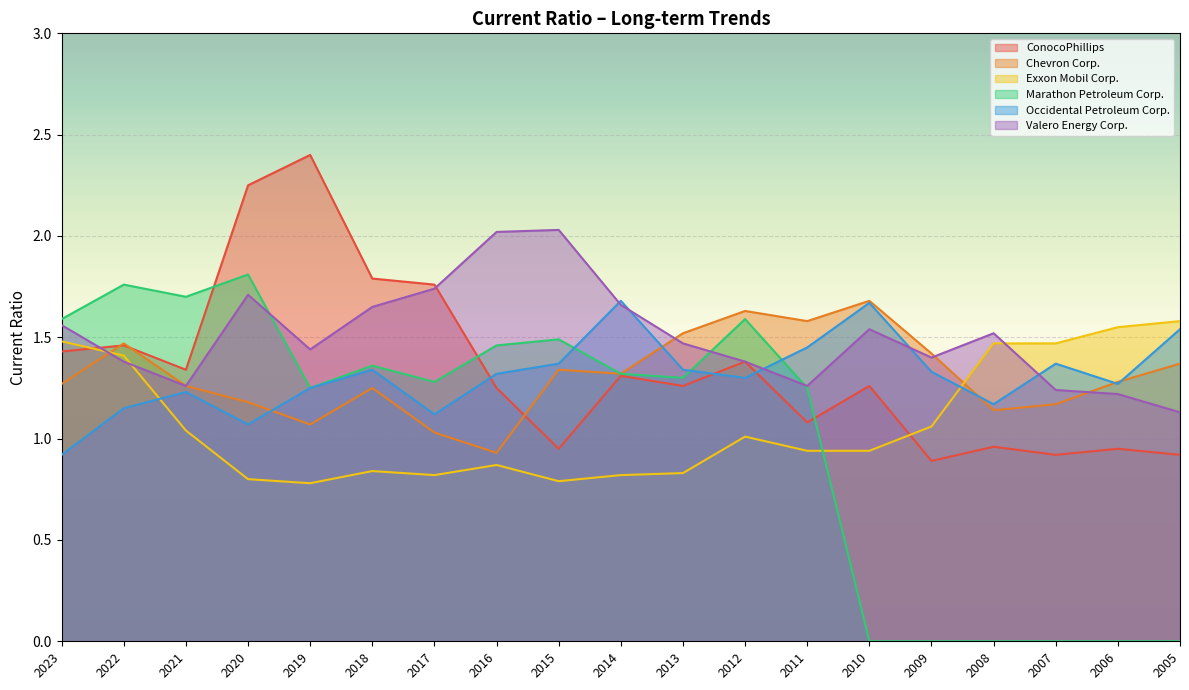

How many values in the Occidental Petroleum Corp. series exceed 1?

18